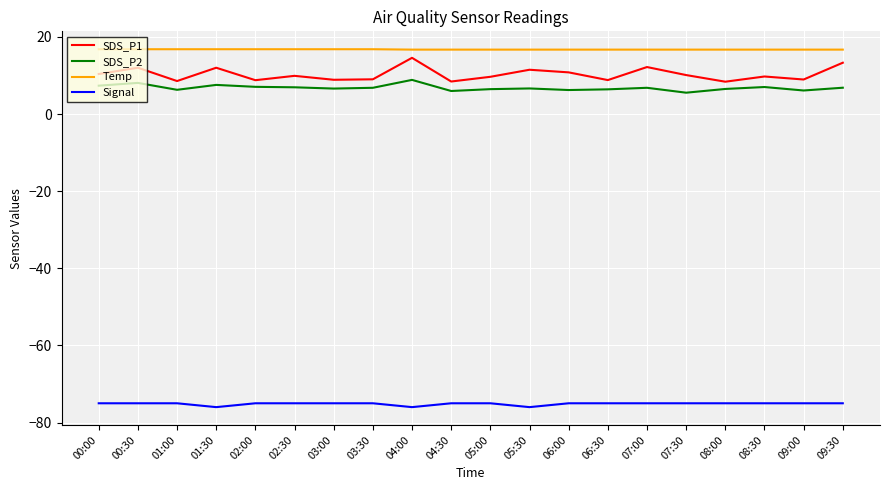

What is the difference between the maximum and minimum values in the SDS_P2 series?

3.3